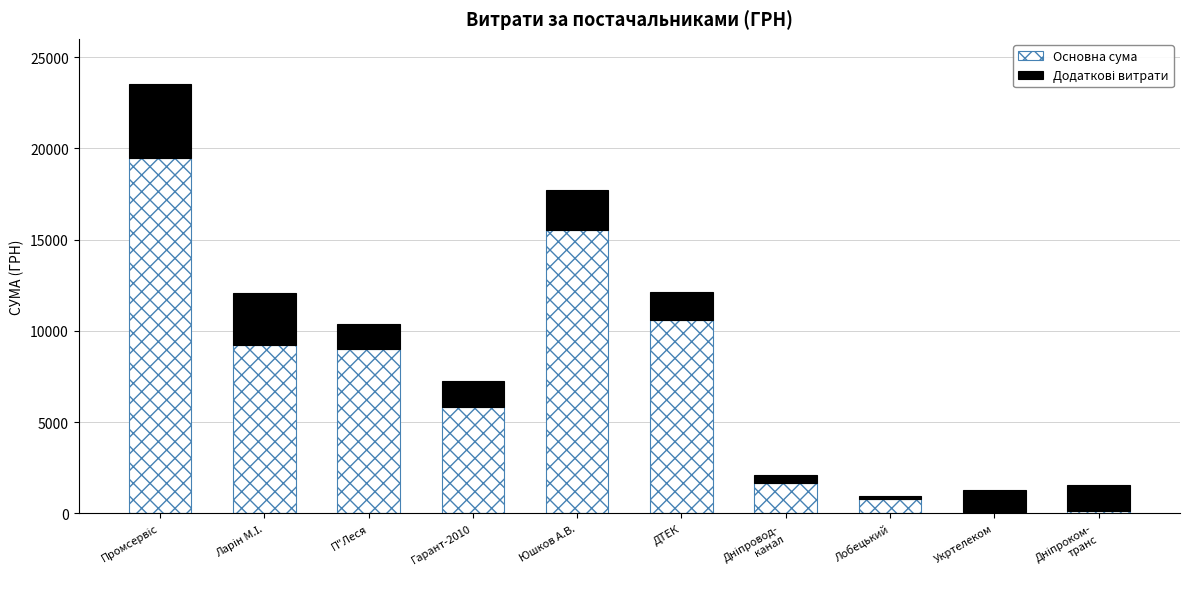

What is the difference between the maximum and minimum values in the Основна сума series?

19354.7